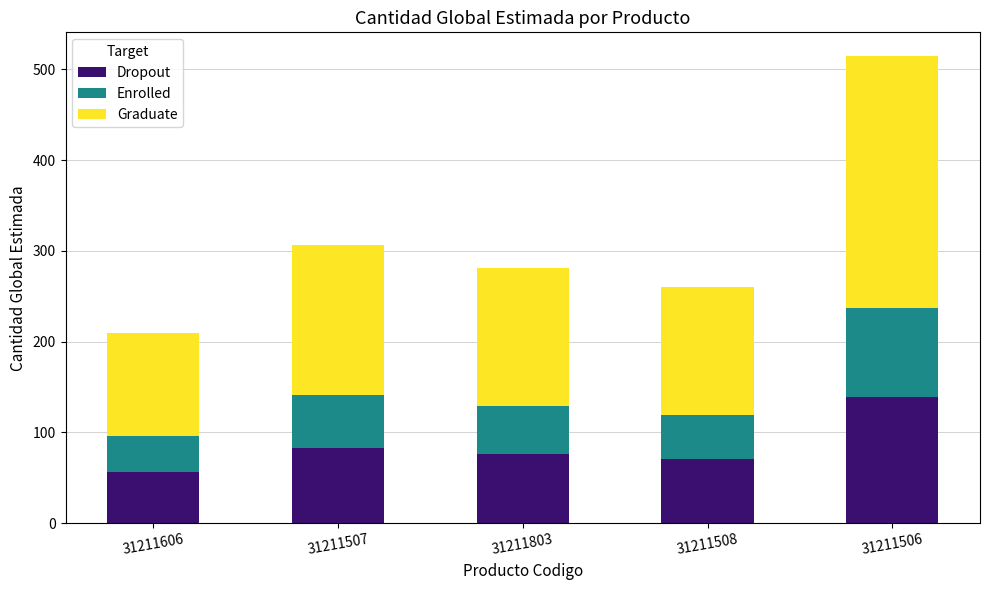

Which category has the lowest value in the Dropout series?

31211606